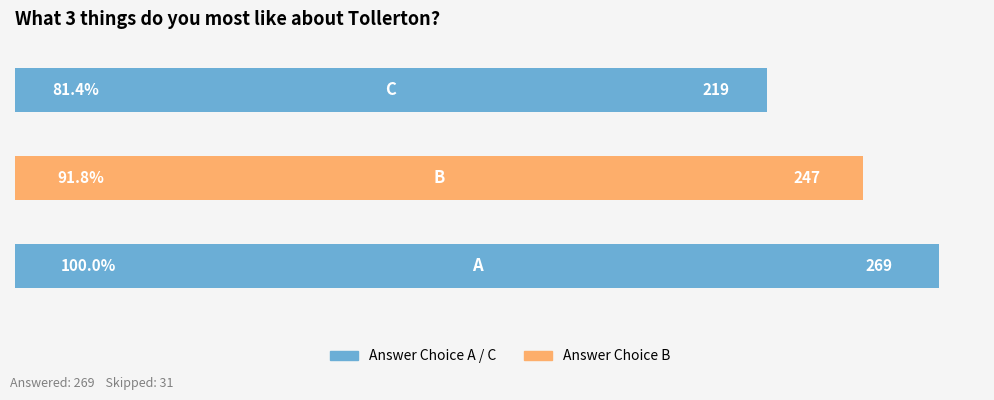

What is the minimum value shown in the chart?

219